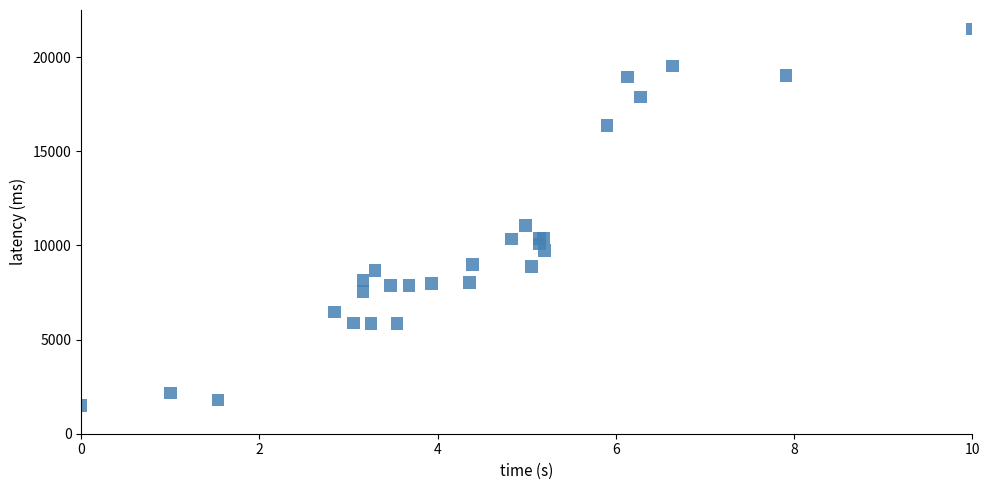

What Y value in the scatter plot is closest to 11500?

11051.0